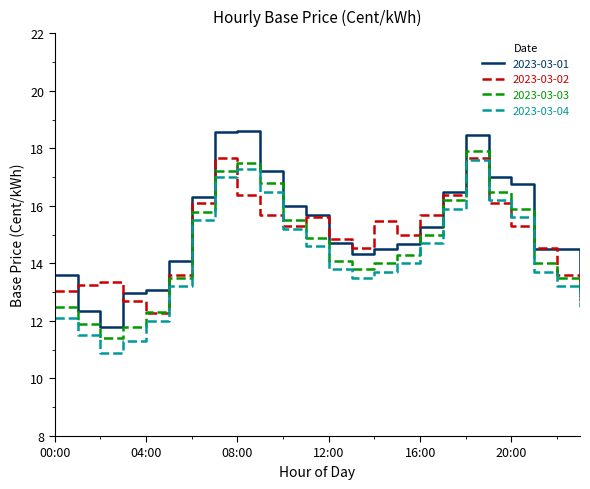

True or false: 2023-03-04 and 2023-03-01 cross at least once.

False